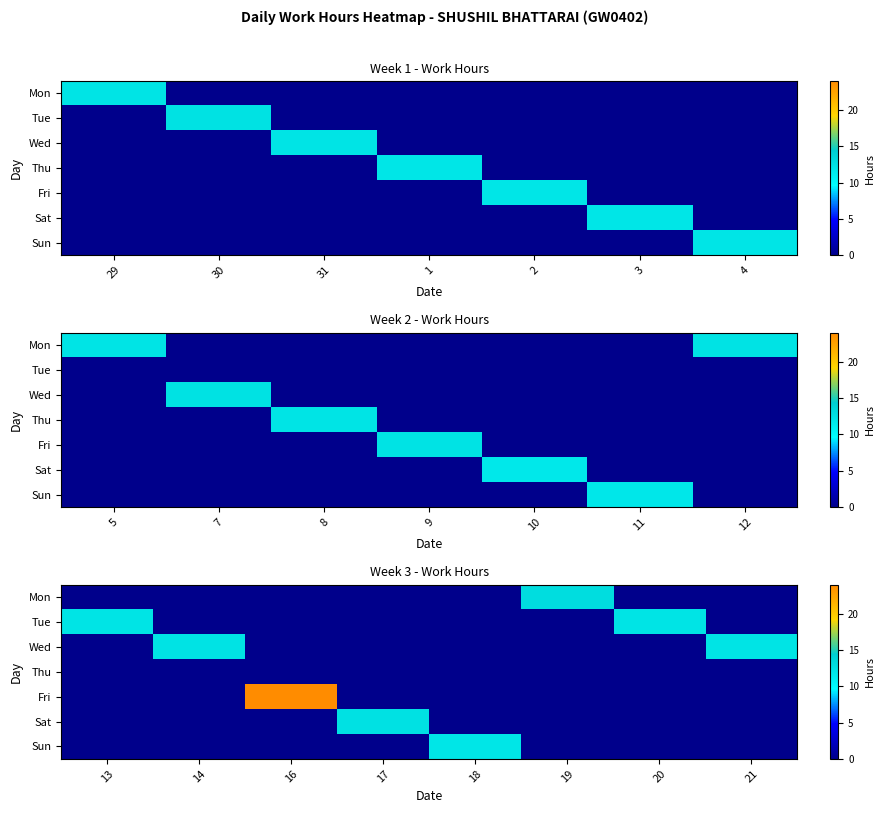

What is the total value across all series at 17?

12.6